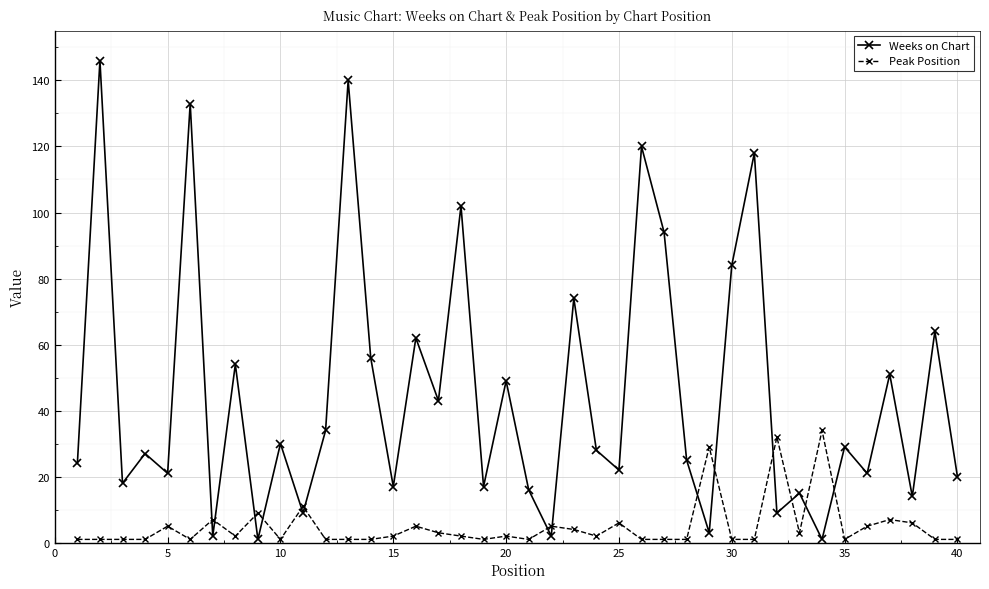

Which series has the largest range (max minus min)?

Weeks on Chart